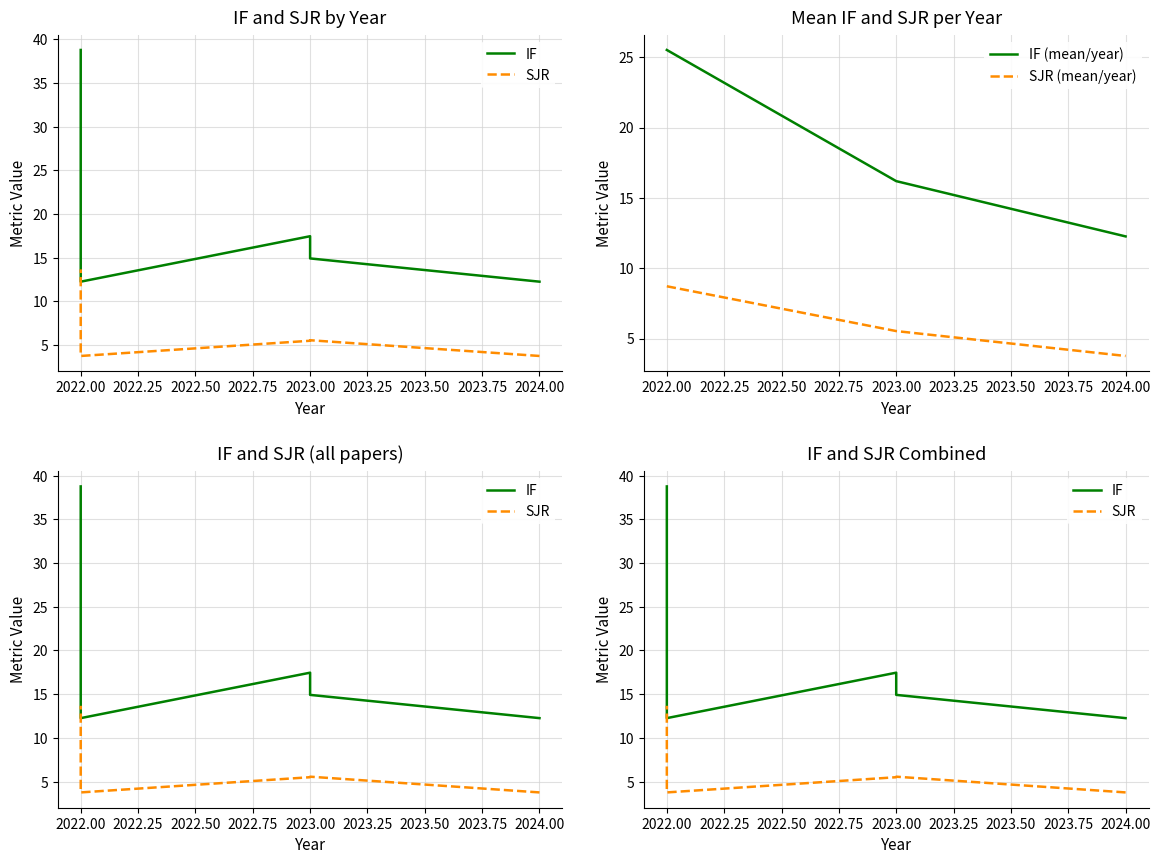

Is it true that IF (mean/year) equals 12.3 at 2024.00?

True